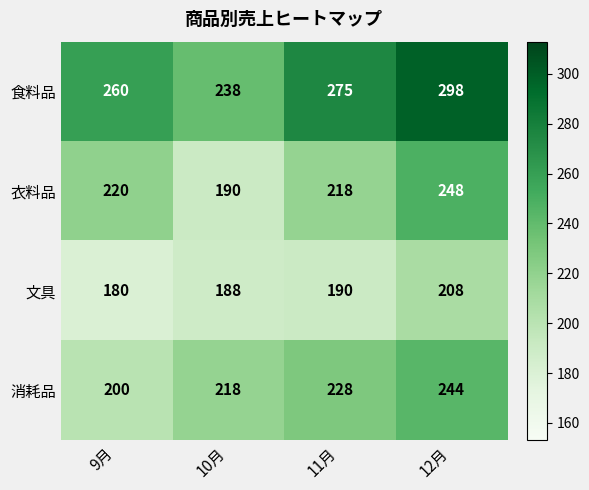

What is the difference between the highest and lowest values at 10月?

50